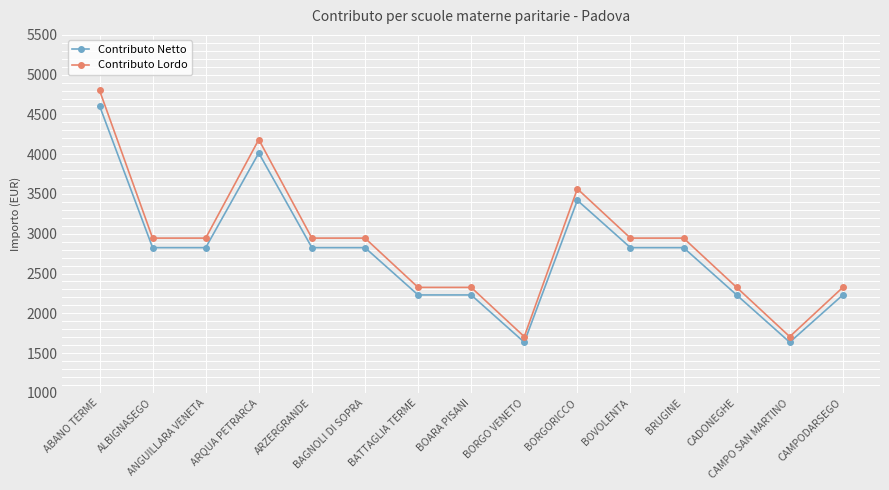

What value does the Contributo Lordo series have at BATTAGLIA TERME?

2325.8